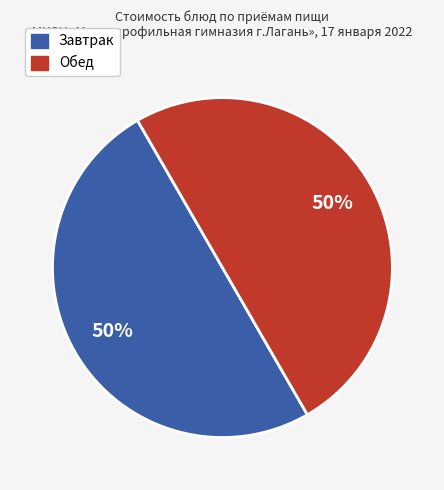

To the nearest percent, what is the average slice percentage?

50%